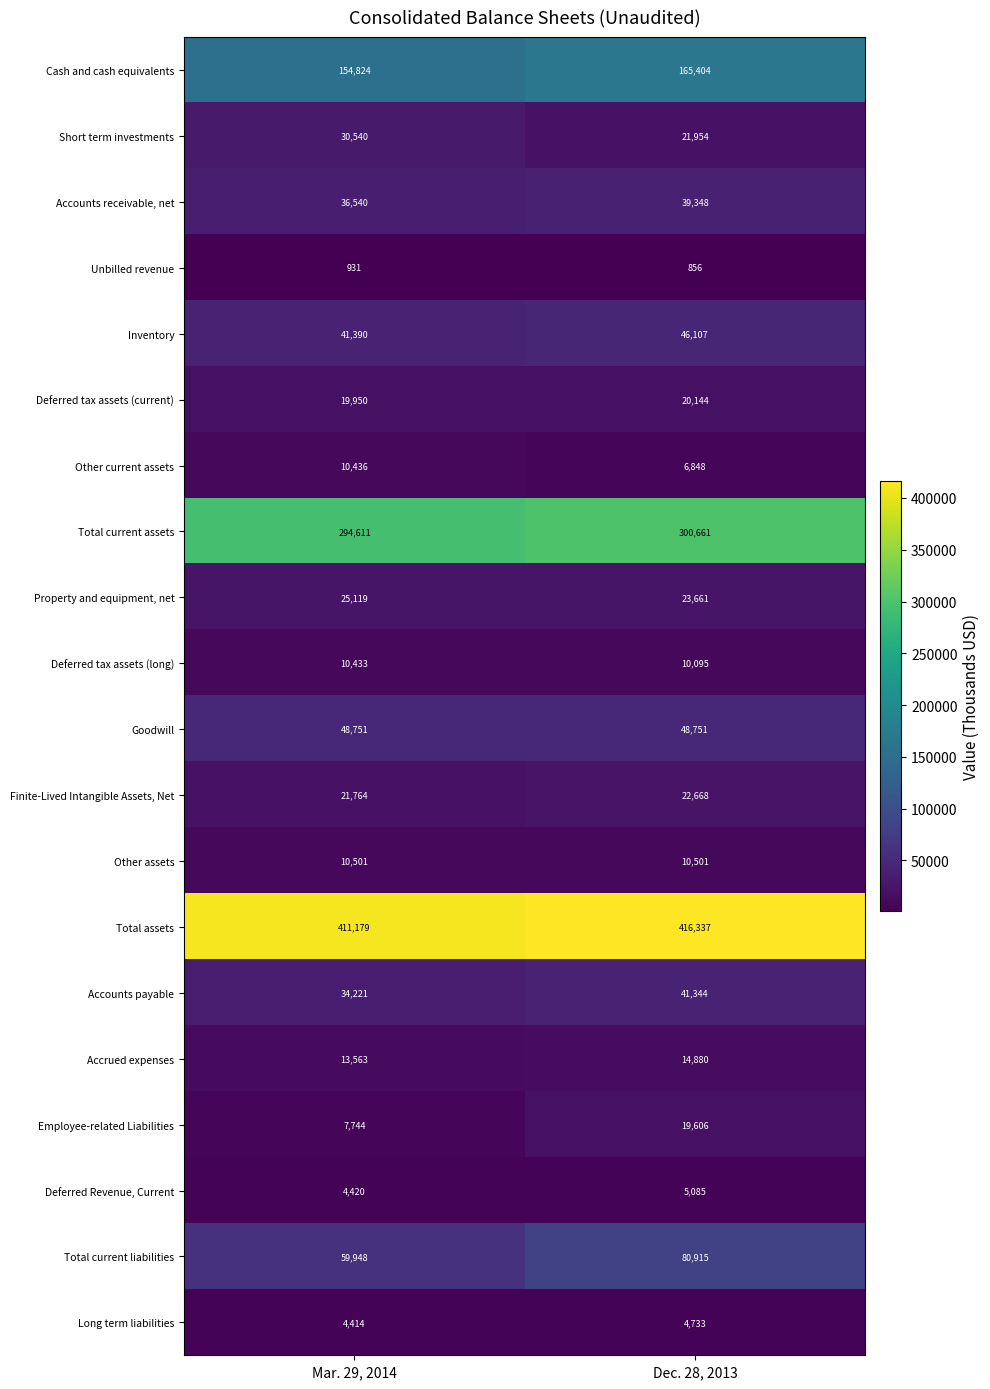

Which label corresponds to the largest value in the chart?

Dec. 28, 2013